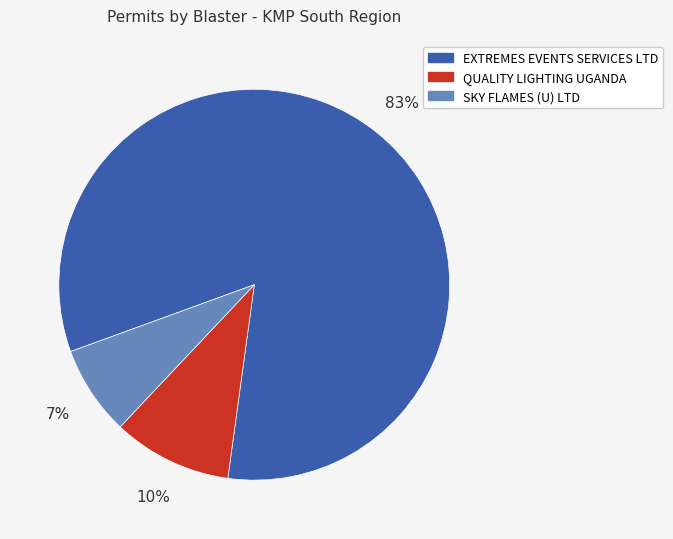

Is there a majority slice in this chart?

Yes